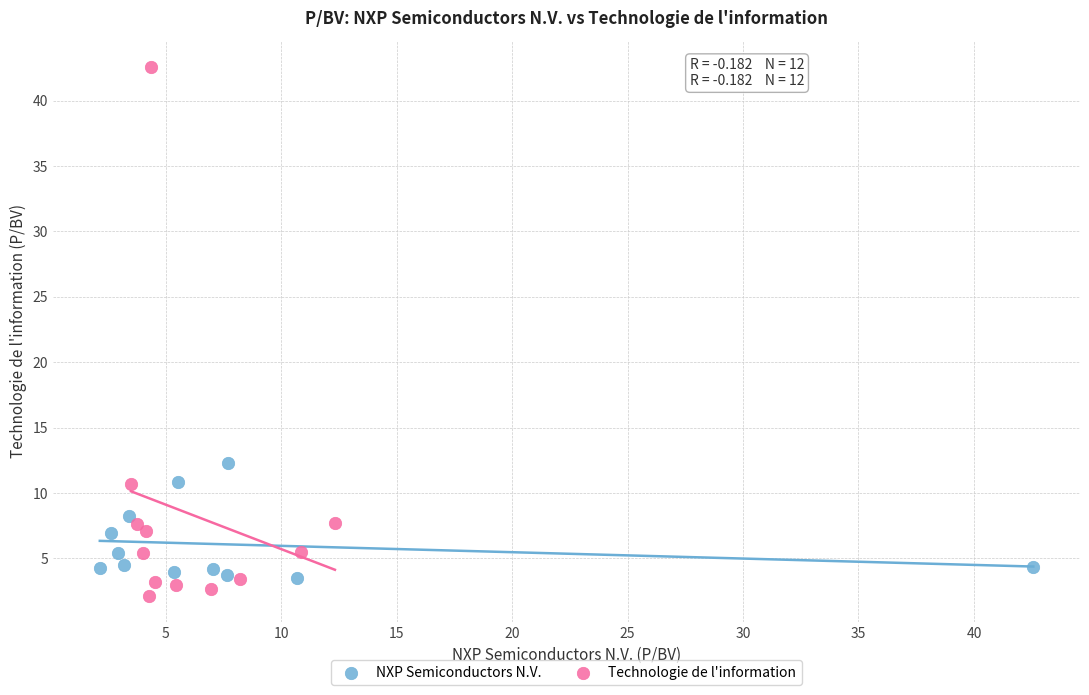

What are all the series names shown in the legend?

NXP Semiconductors N.V., Technologie de l'information